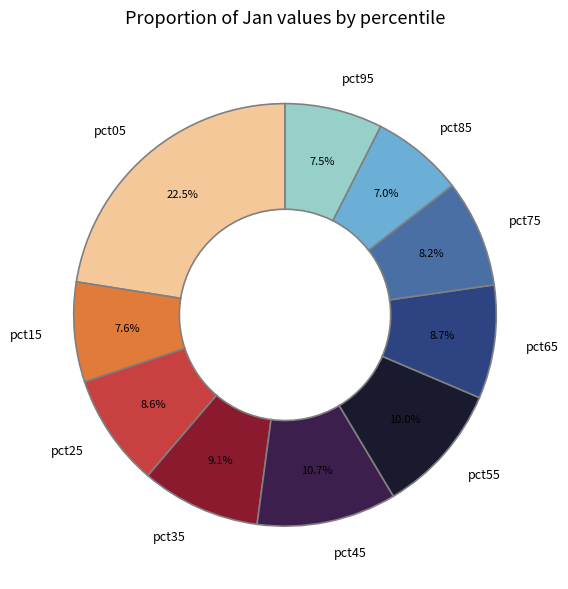

The pct25 slice represents 1% of the pie. True or false?

False